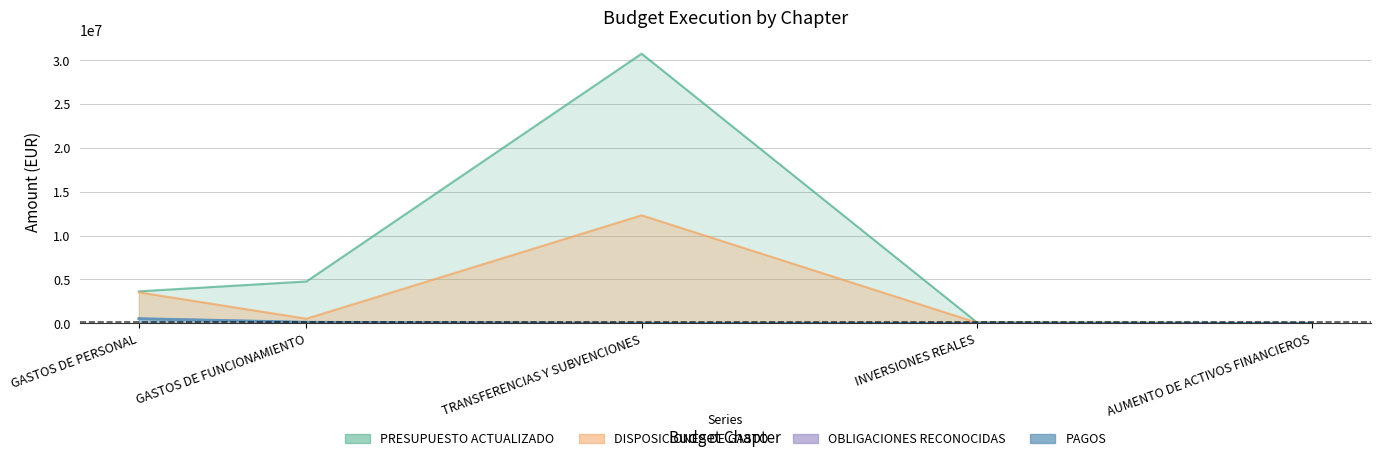

What is the approximate value of PRESUPUESTO ACTUALIZADO at GASTOS DE FUNCIONAMIENTO, to the nearest 50?

4762800